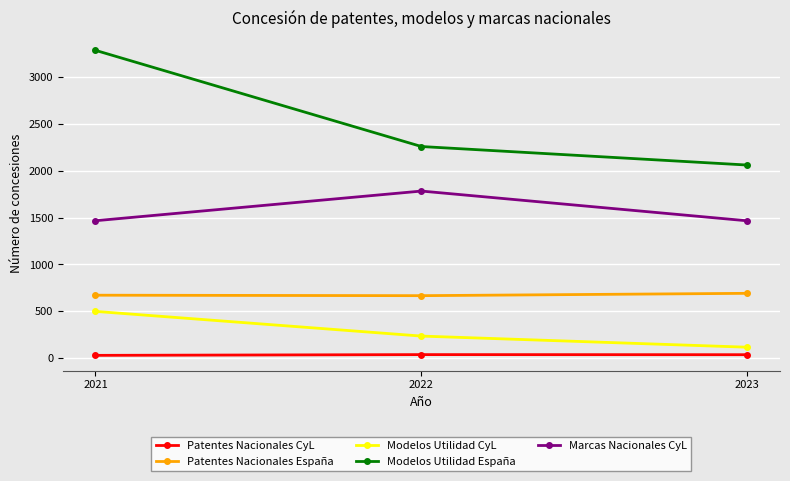

What is the difference between the maximum and second lowest values in the Patentes Nacionales CyL series?

1